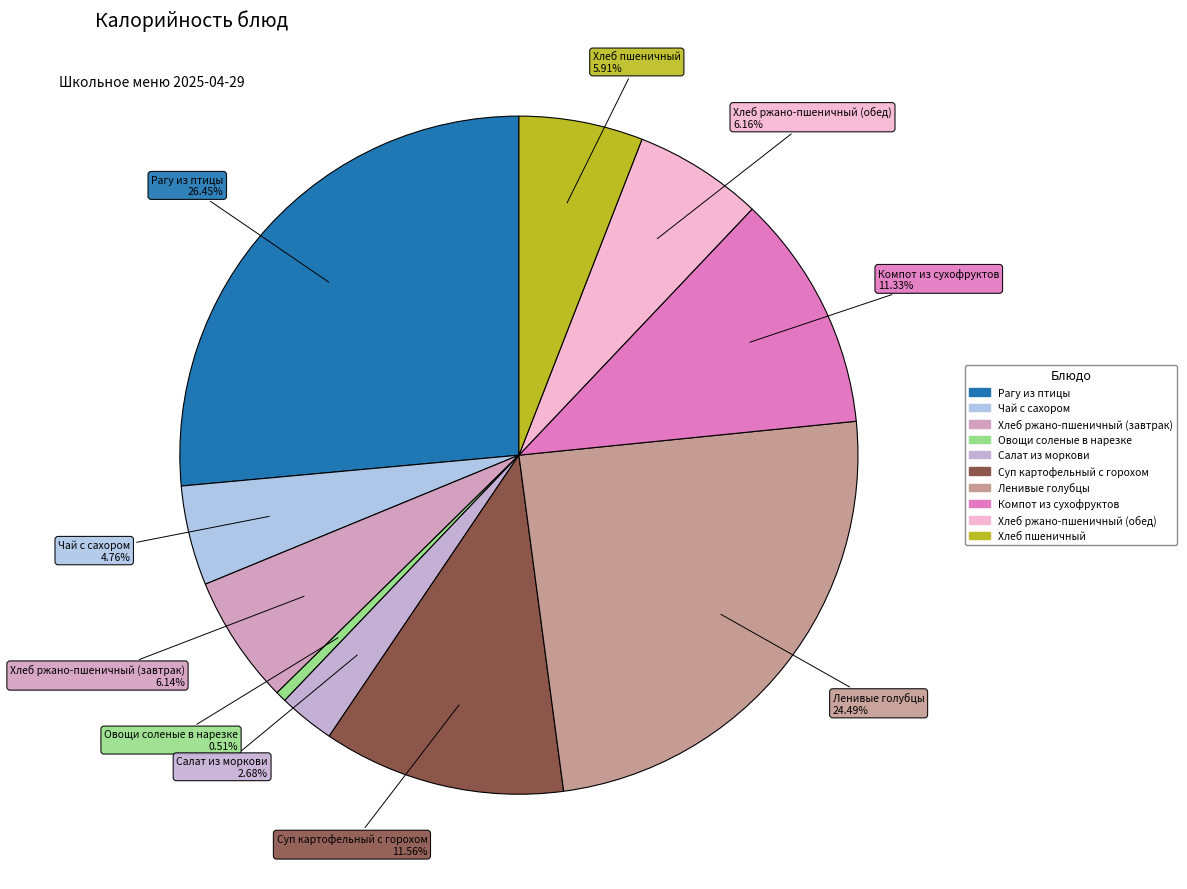

Does Рагу из птицы represent more than half of the total?

No